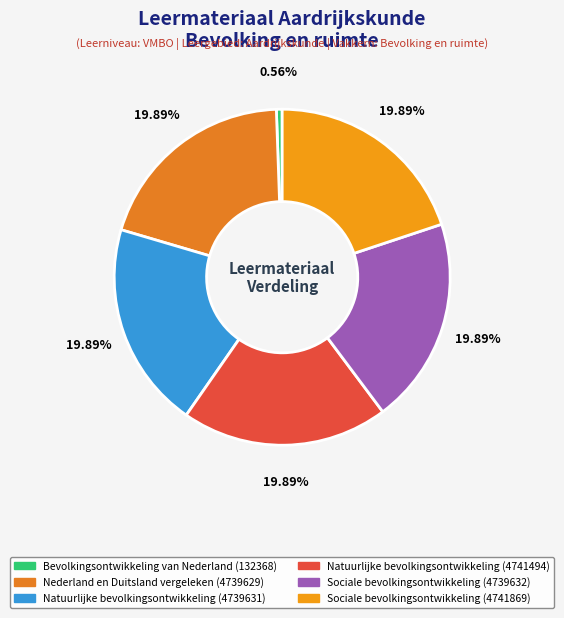

What is the smallest slice in the pie chart?

Bevolkingsontwikkeling van Nederland